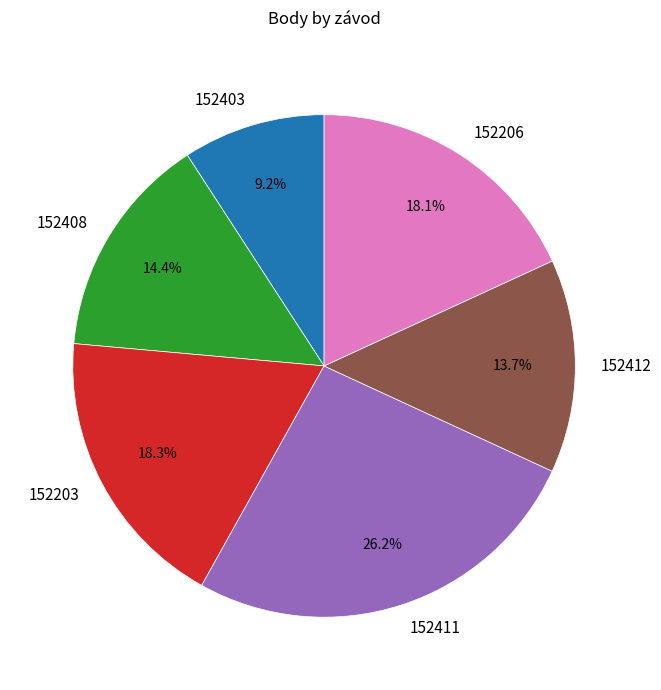

To the nearest percent, what is the difference between the largest and smallest slice percentages?

17%